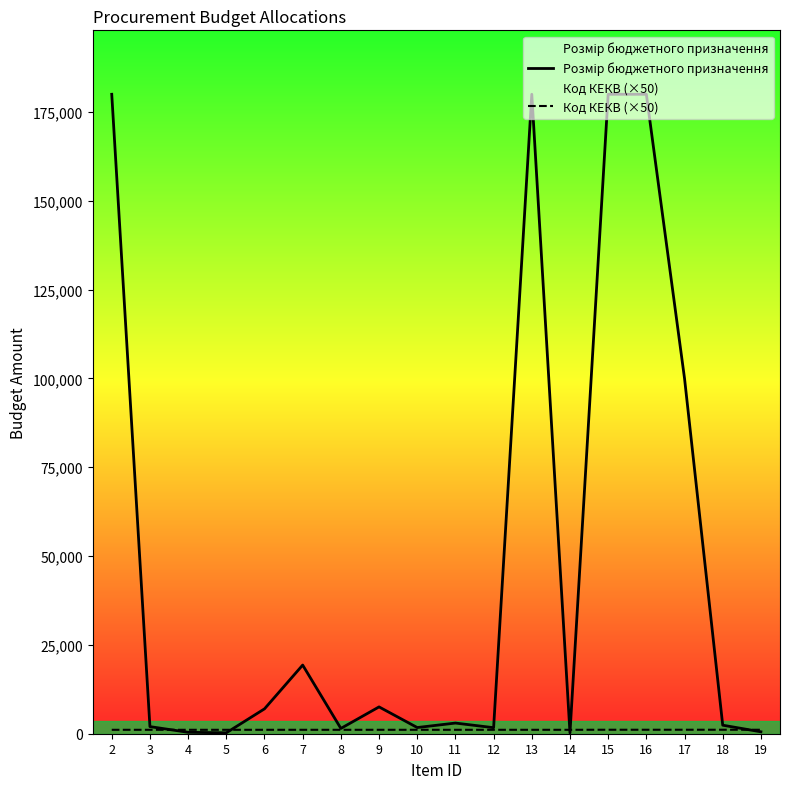

What is the difference between the maximum and minimum values in the Розмір бюджетного призначення series?

179770.0